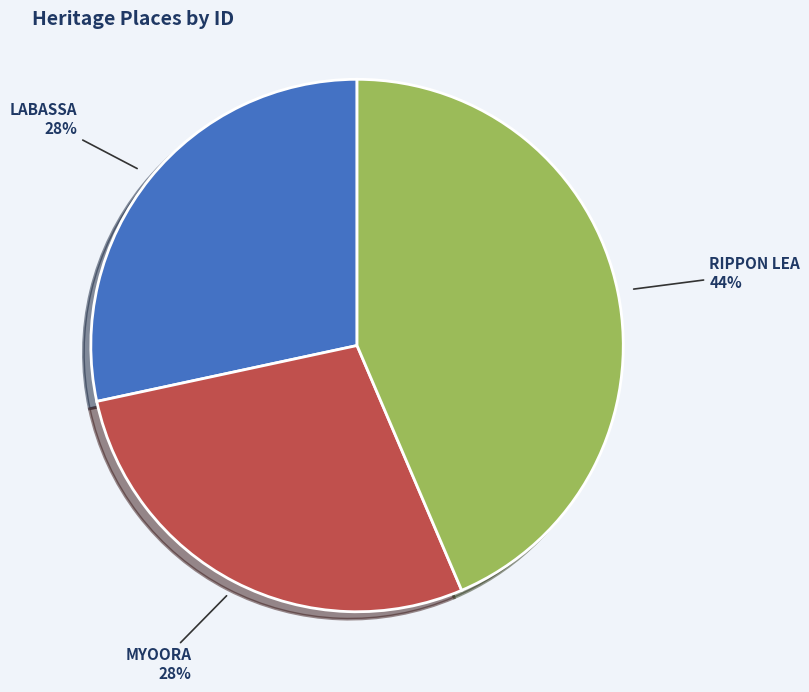

Is the sum of RIPPON LEA and LABASSA greater than half?

Yes